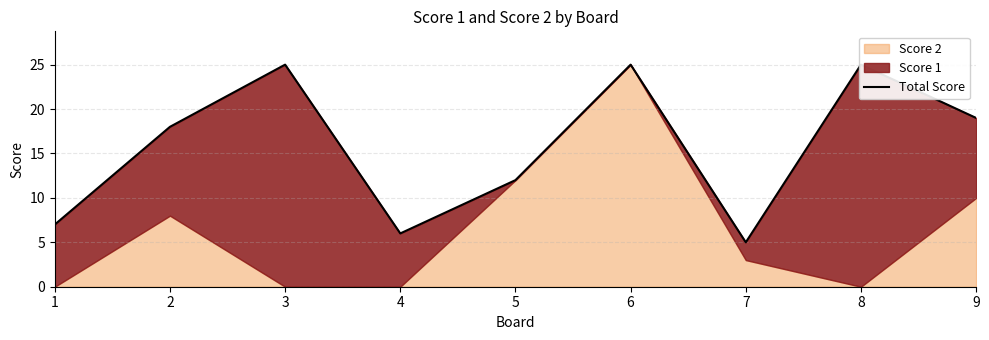

At which category does the chart reach its minimum across all series?

7